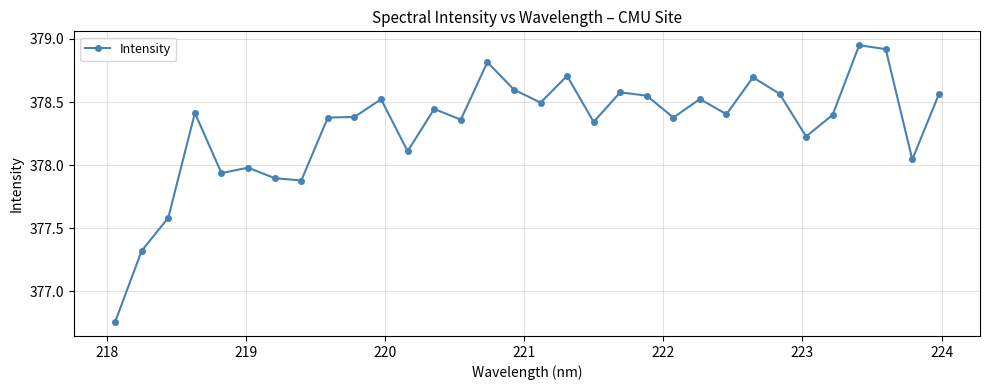

What is the value of the 25th point from the left?

378.7